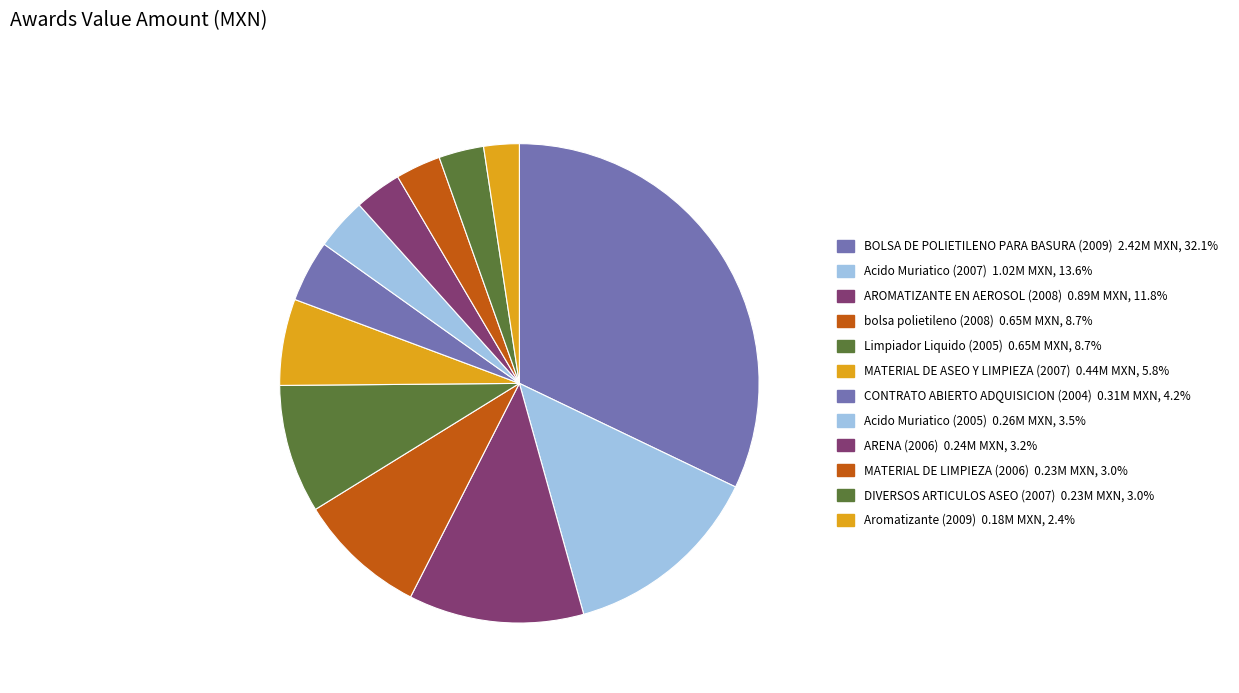

How many segments does this pie chart have?

12